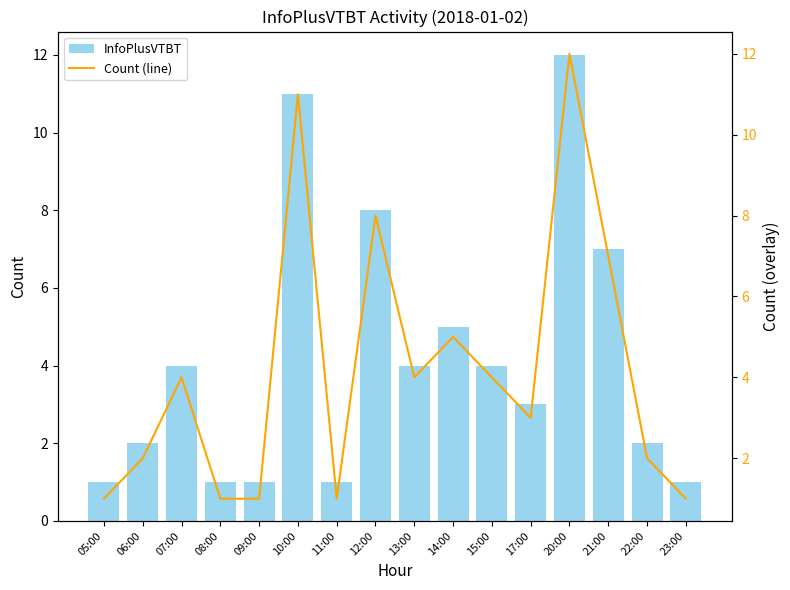

Is it true that Count (line) equals 2 at 06:00?

True